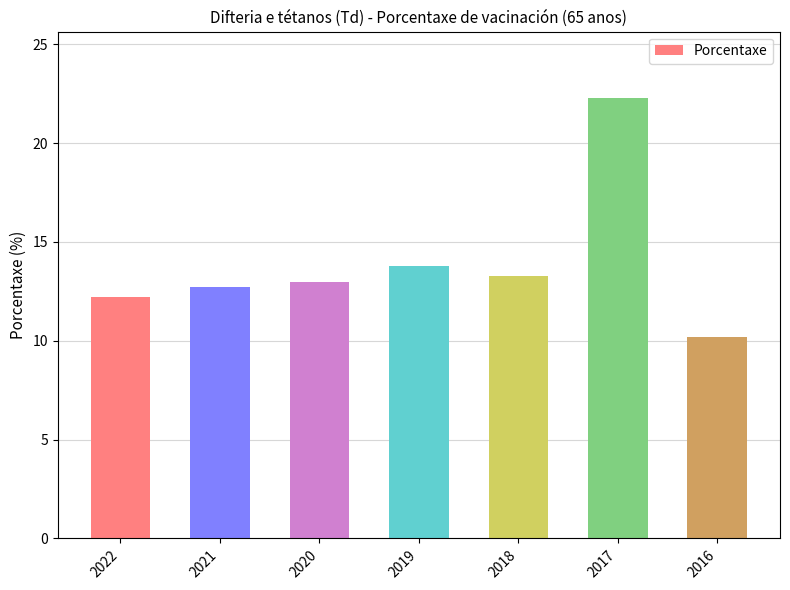

How many categories are shown in the chart?

7